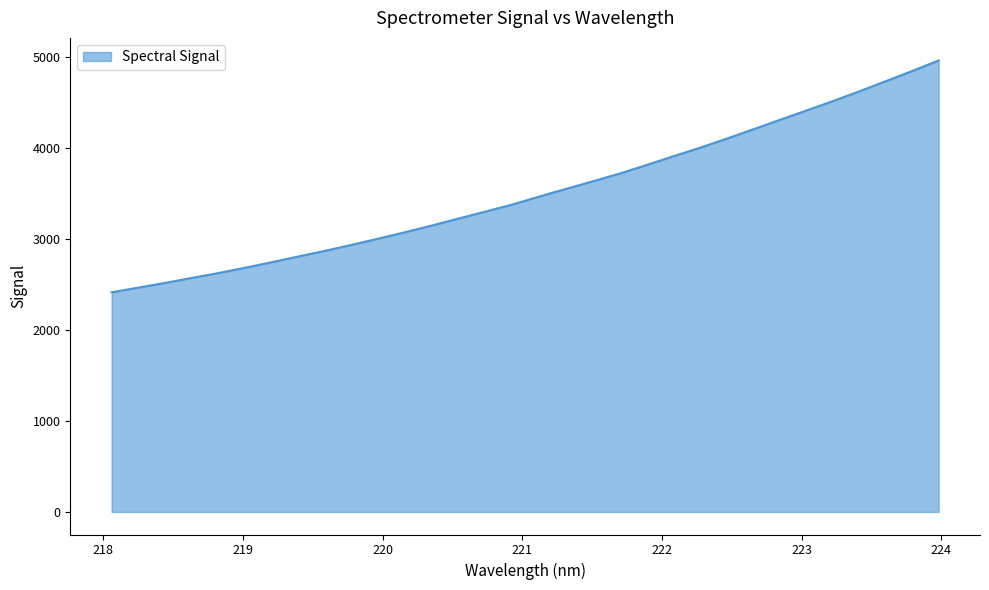

What is the smallest value displayed?

2413.9